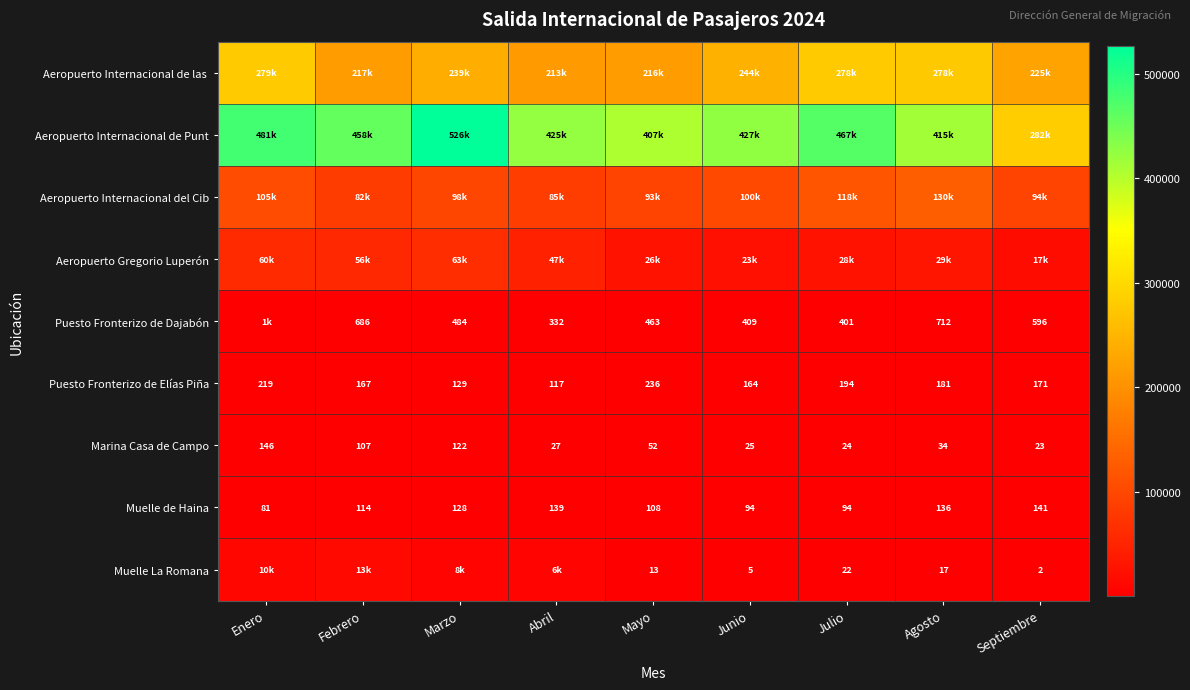

What is the difference between the second highest and second lowest values in the Marina Casa de Campo series?

98